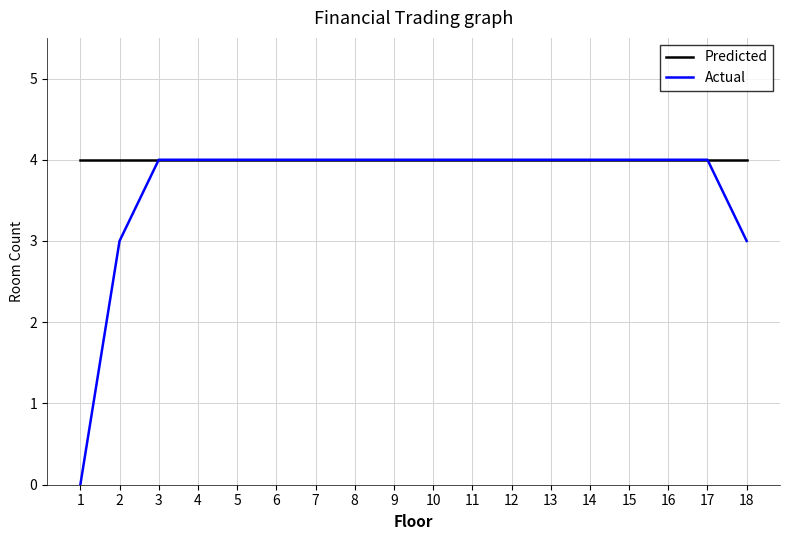

What are all the series names shown in the legend?

Predicted, Actual